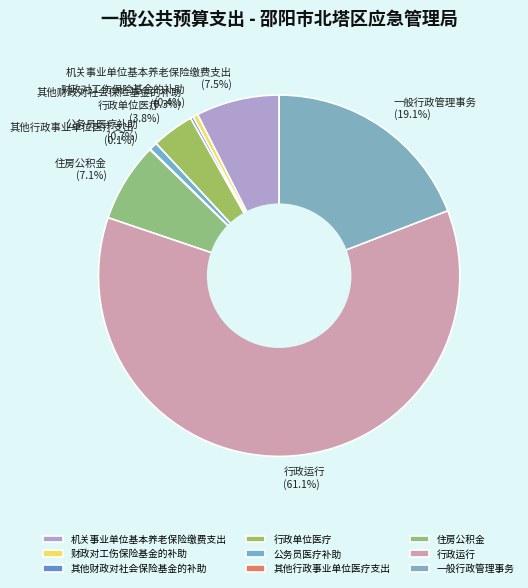

Is it true that 机关事业单位基本养老保险缴费支出 is 14% of the pie?

False